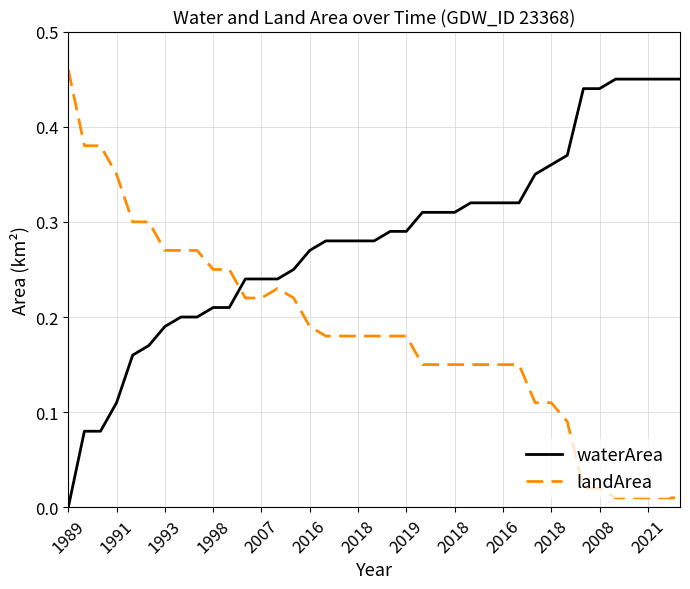

Which series has the largest total across all categories?

waterArea